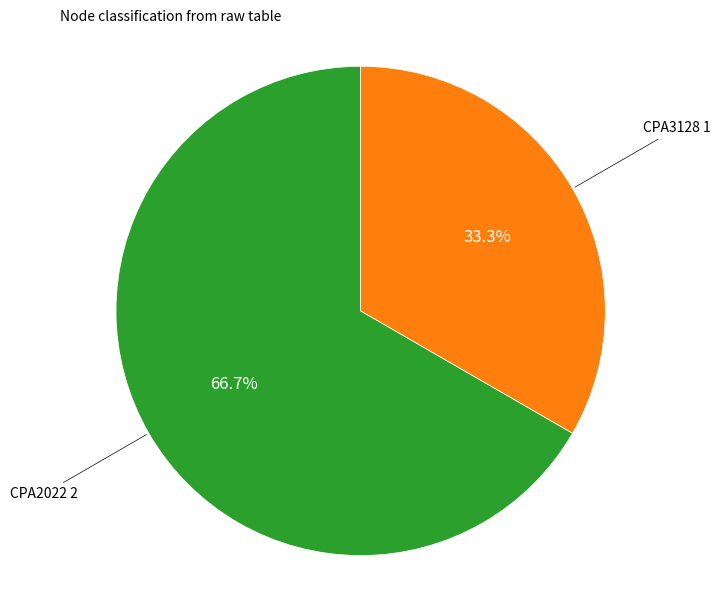

Is there a majority slice in this chart?

Yes